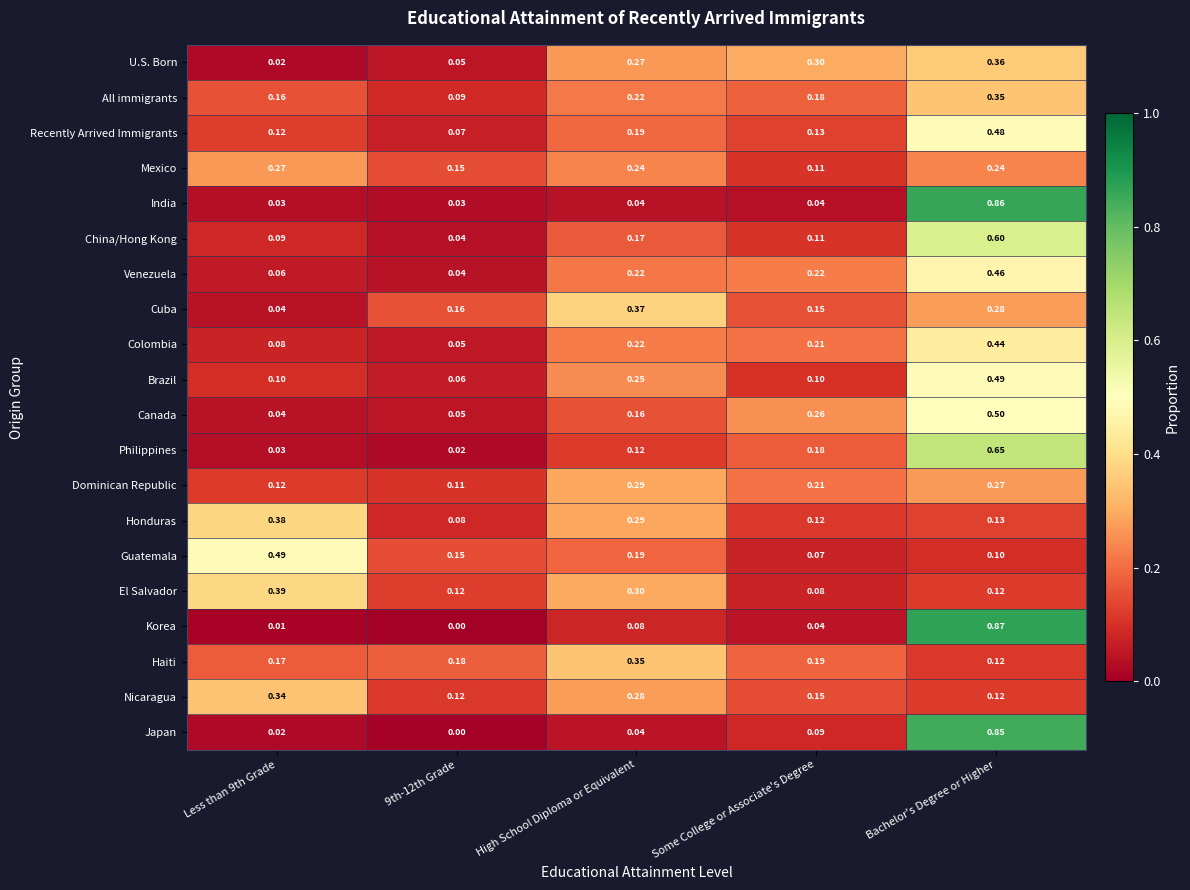

Which series changed the most between 9th-12th Grade and Some College or Associate's Degree?

U.S. Born